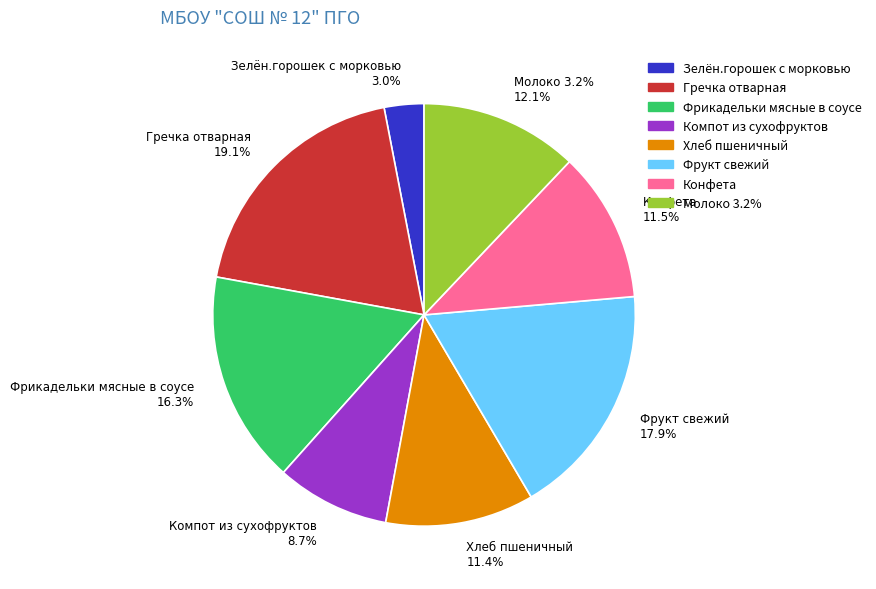

What is the change in value from Гречка отварная to Молоко 3.2%?

-69.6